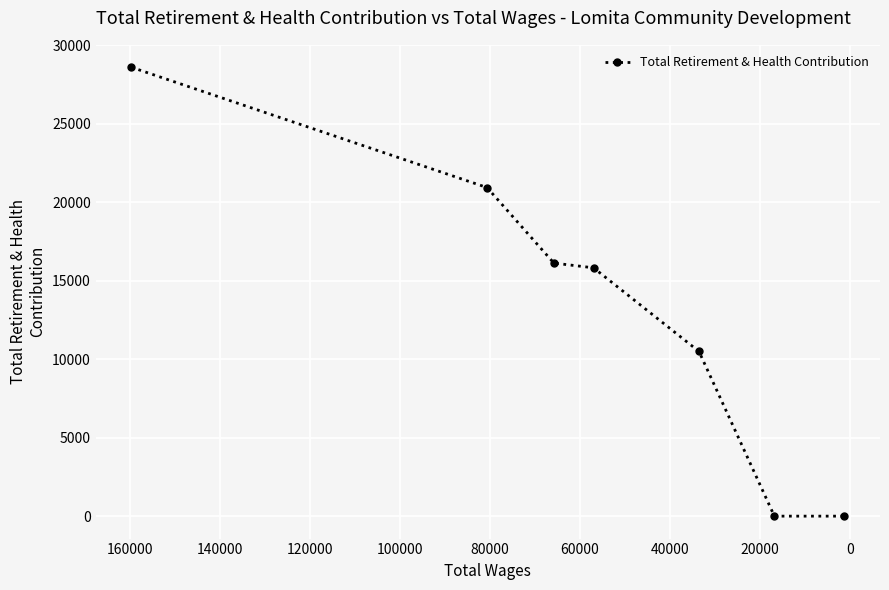

How many data points are less than 15827?

3